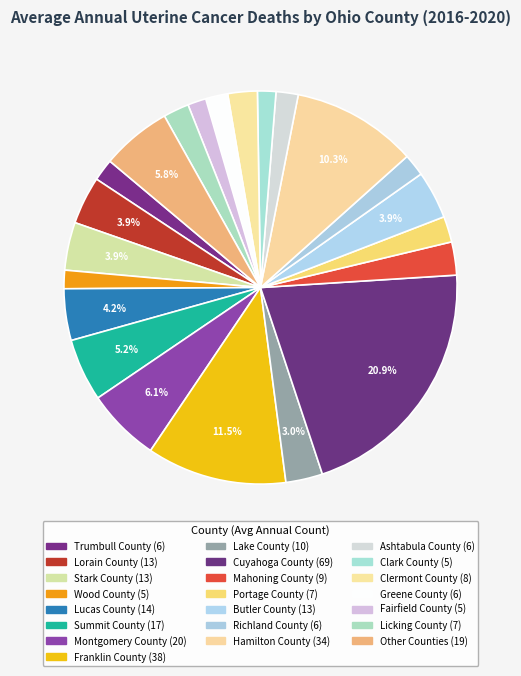

Count the number of slices in the pie.

22